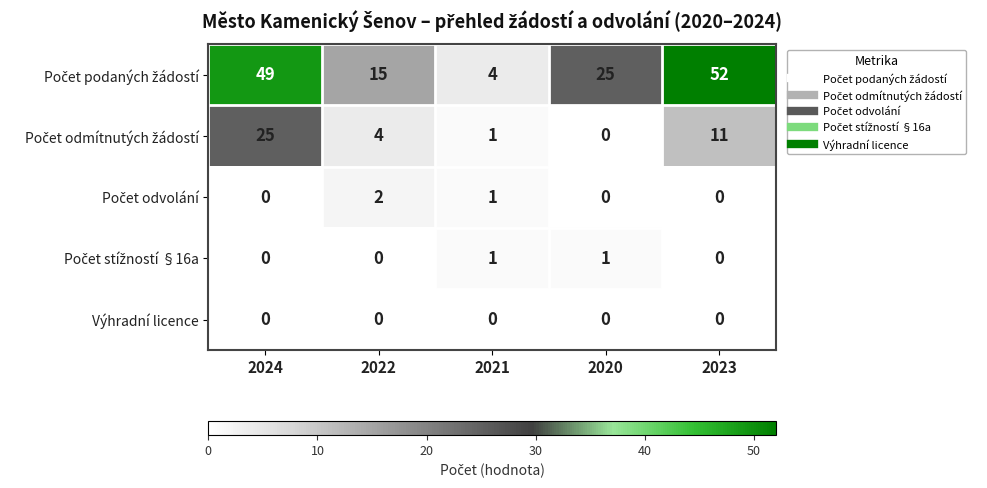

What is the maximum value shown in the chart?

52